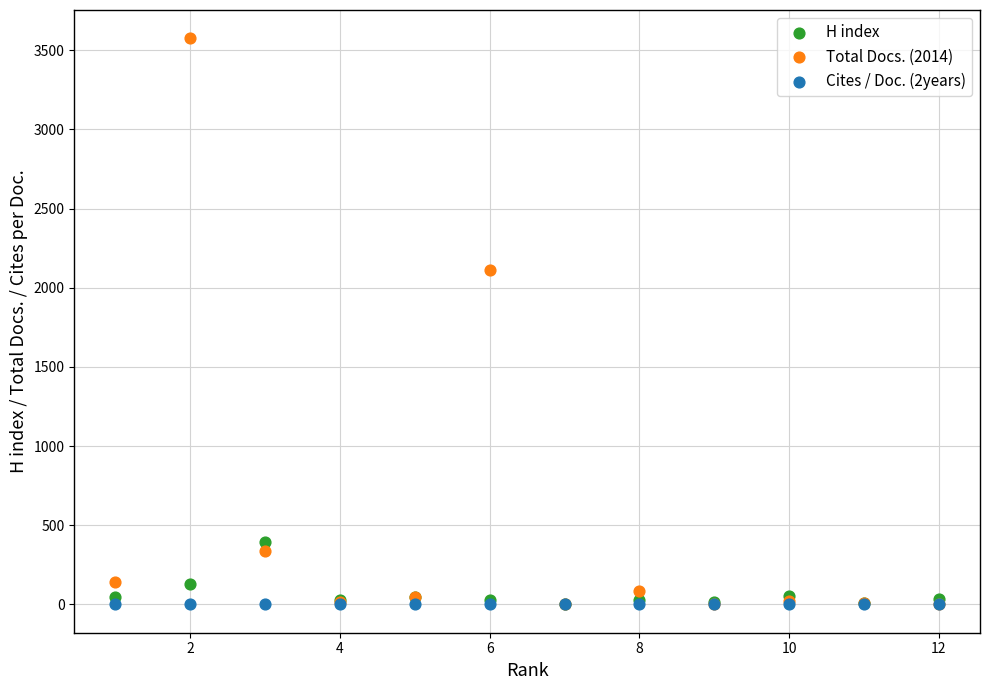

In the Total Docs. (2014) series, what Y value is closest to 1788?

2110